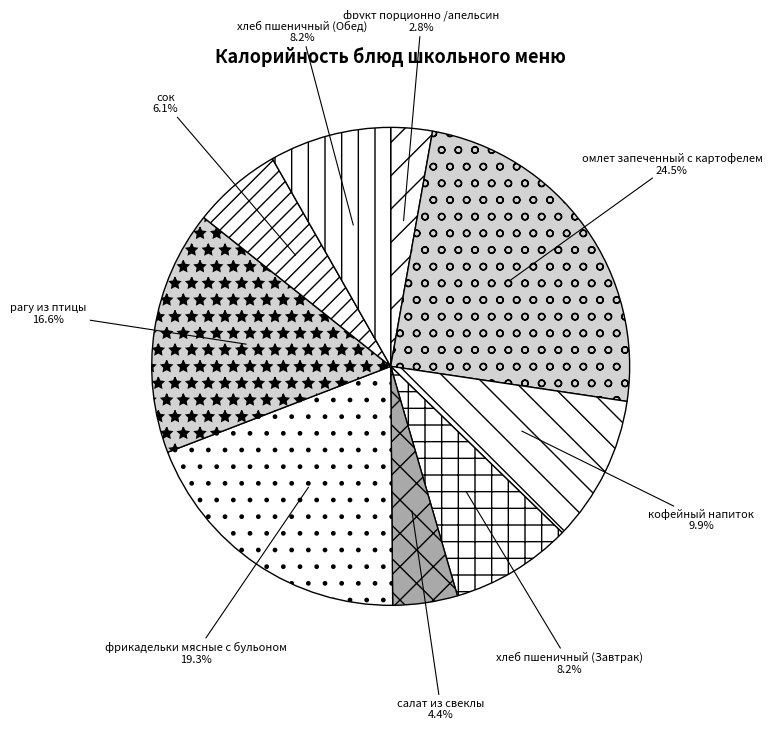

Which category has the smallest portion of the pie?

фрукт порционно /апельсин